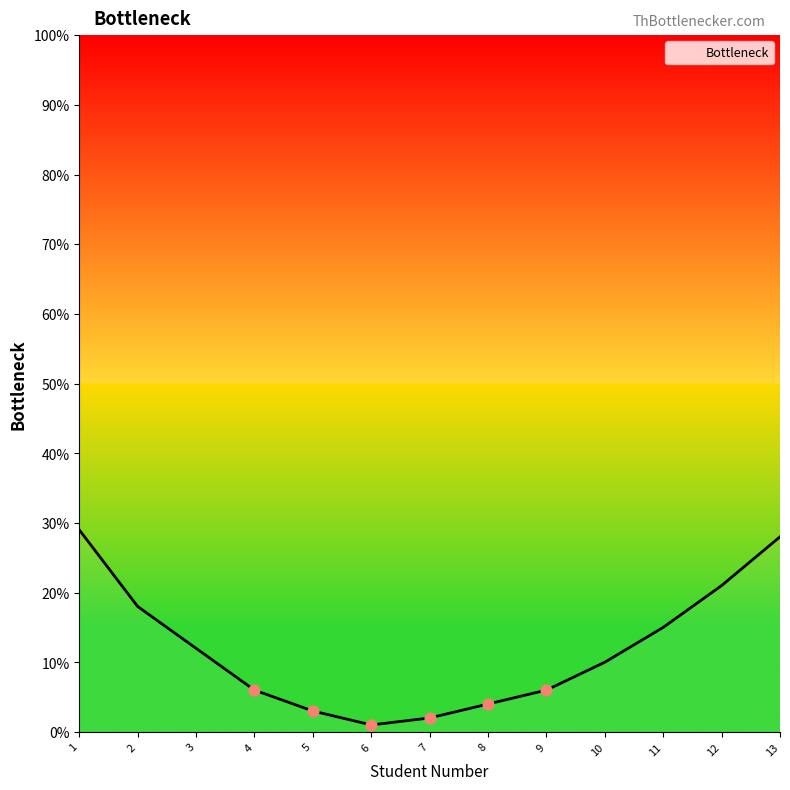

Approximately how many times larger is the value at 5 compared to 1?

0.1